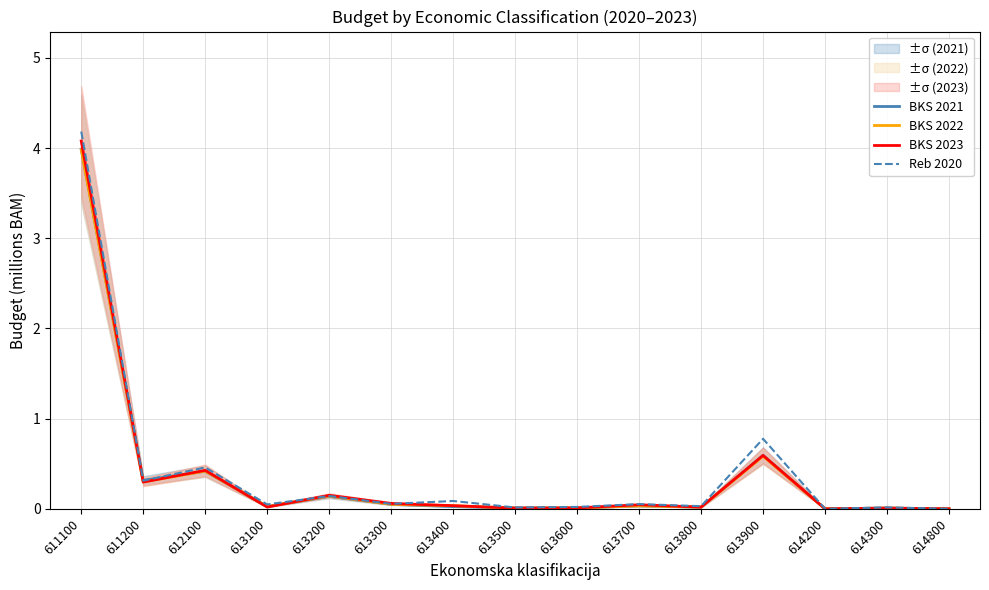

True or false: BKS 2022 has more than 0 points higher than both neighbors.

True